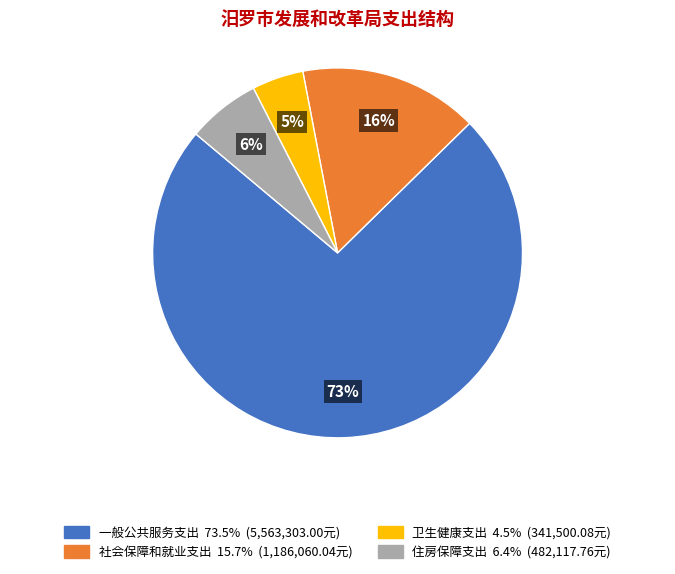

What percentage is the 一般公共服务支出 slice, to the nearest percent?

73%